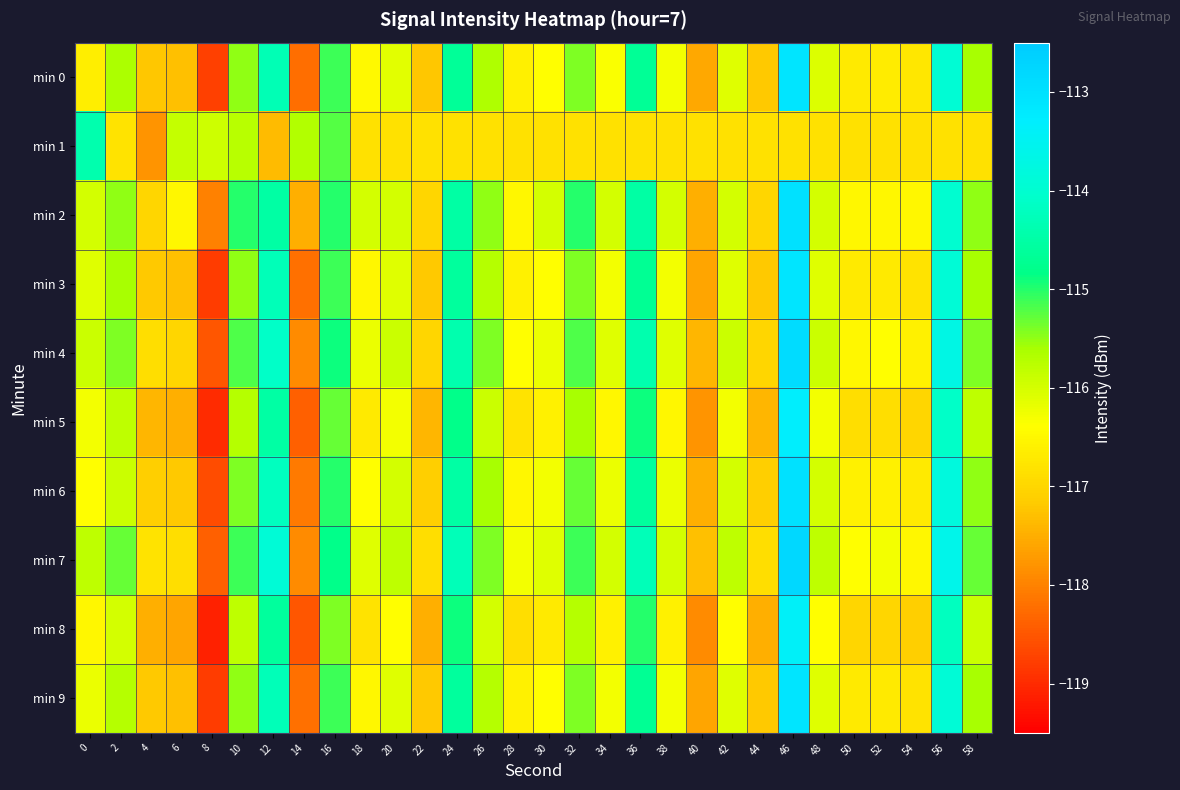

Which has a higher value, 10 or 46?

46